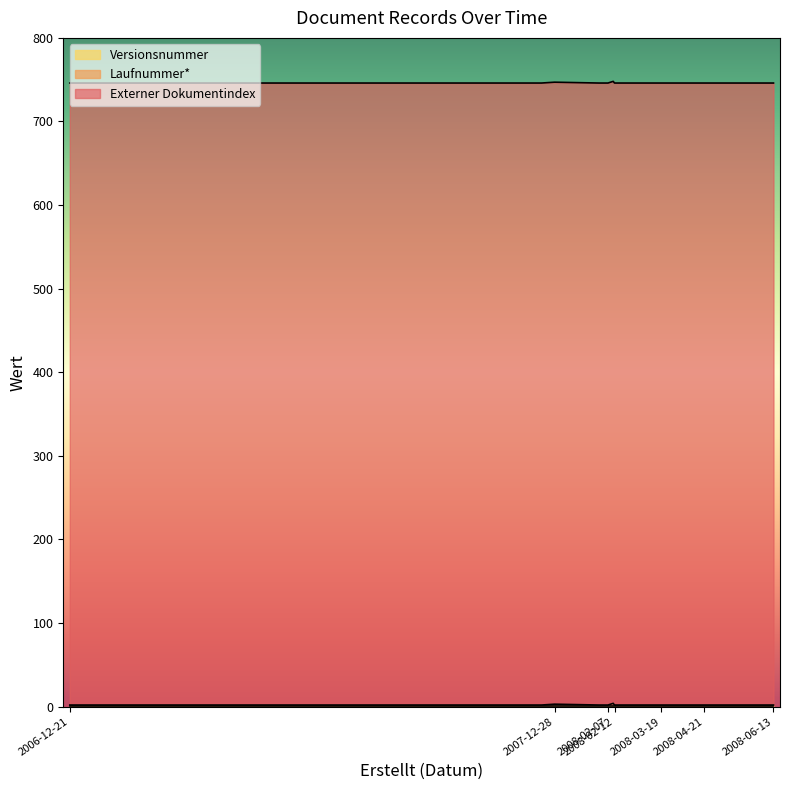

What is the total value across all series at 2008-02-21?

746